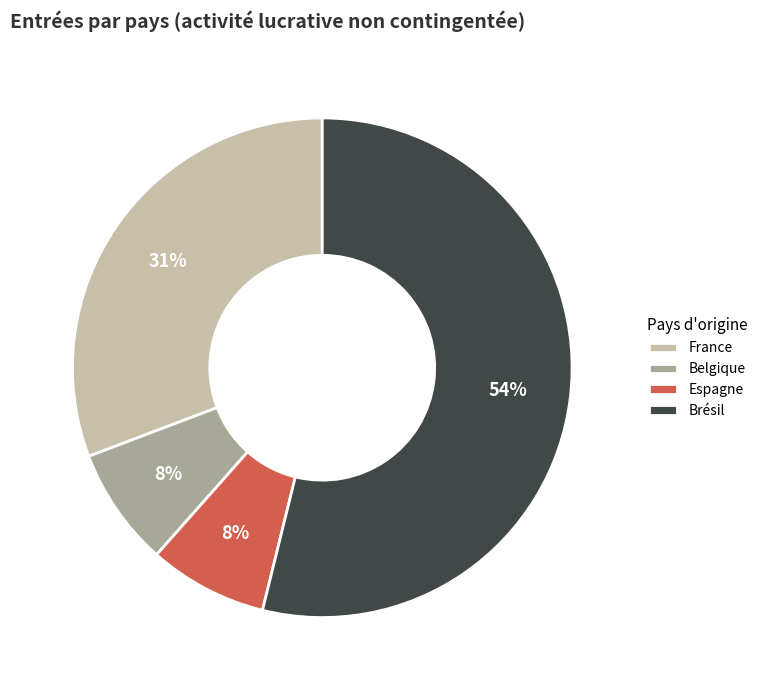

Does Brésil account for over 50% of the chart?

Yes